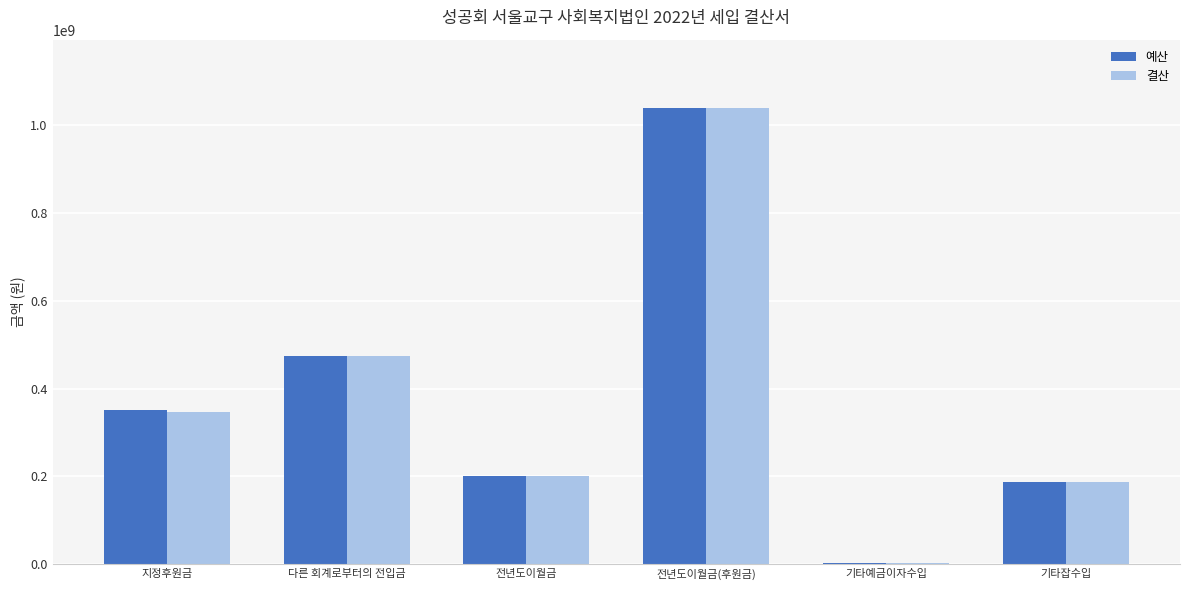

The 예산 series shows 187091070 at 기타잡수입. True or false?

True